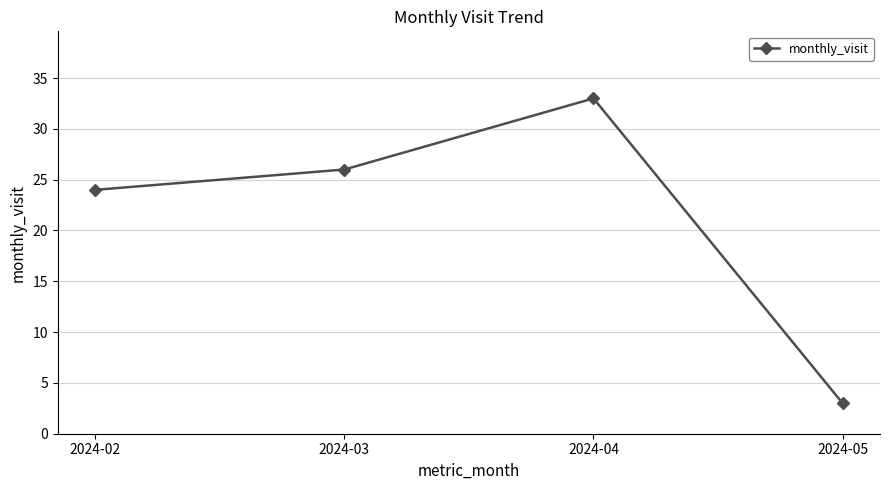

True or false: the data has more than 1 interior local peaks.

False